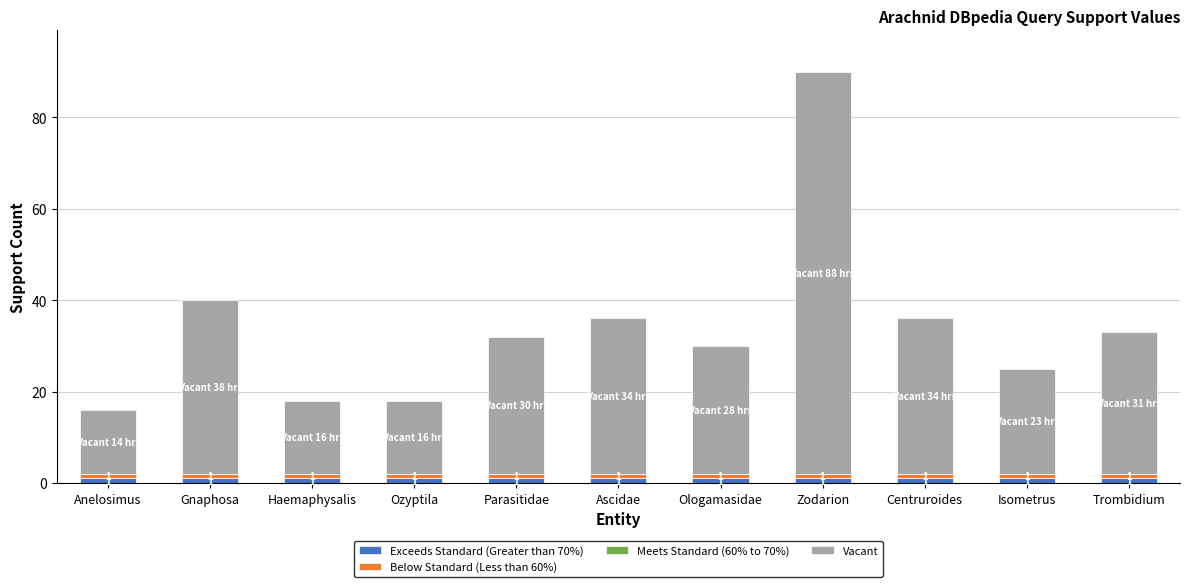

What is the total value across all series at Anelosimus?

16